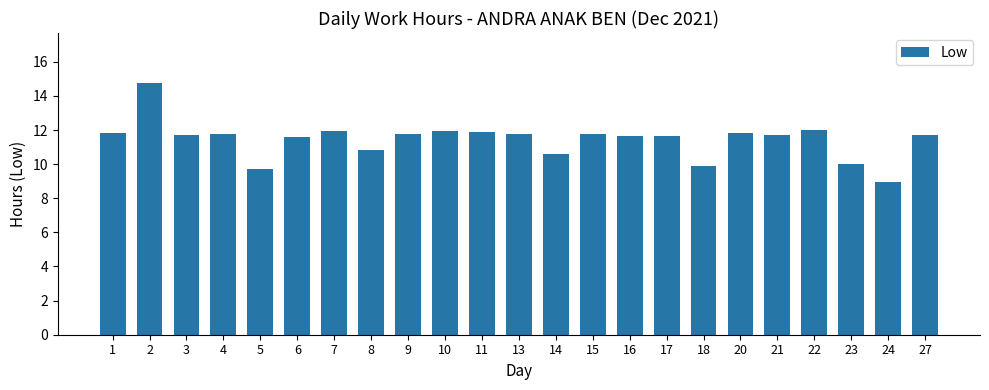

Which label corresponds to the smallest value in the chart?

24